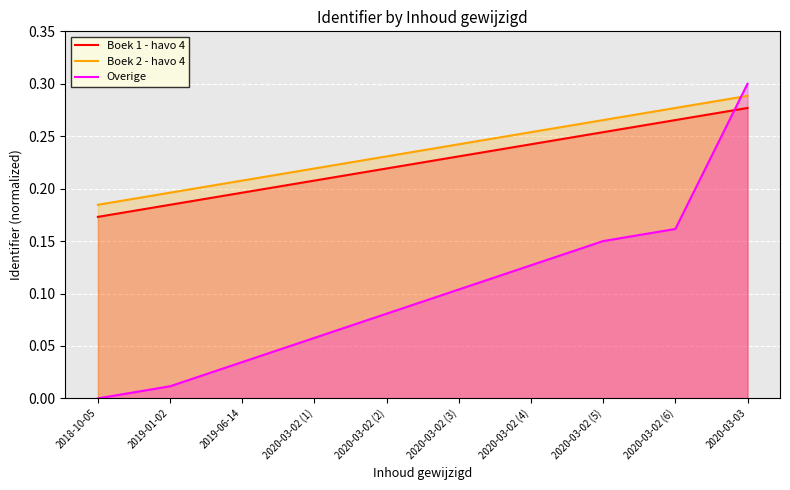

The value of Boek 2 - havo 4 at 2020-03-02 (1) is 0.3. True or false?

False